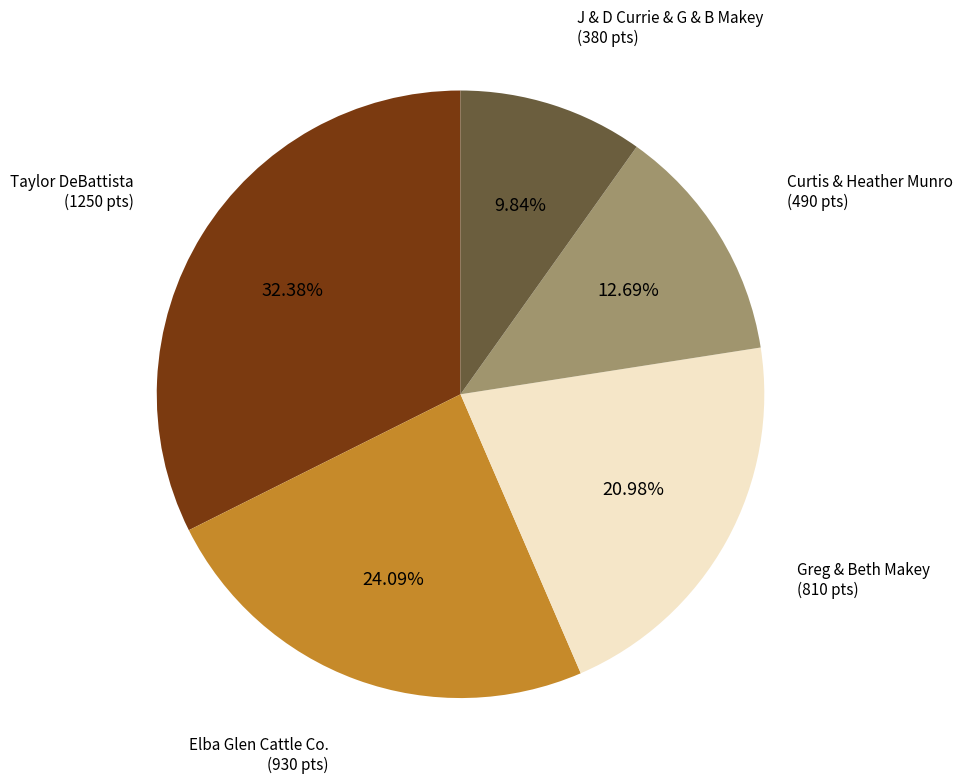

Count the number of slices in the pie.

5